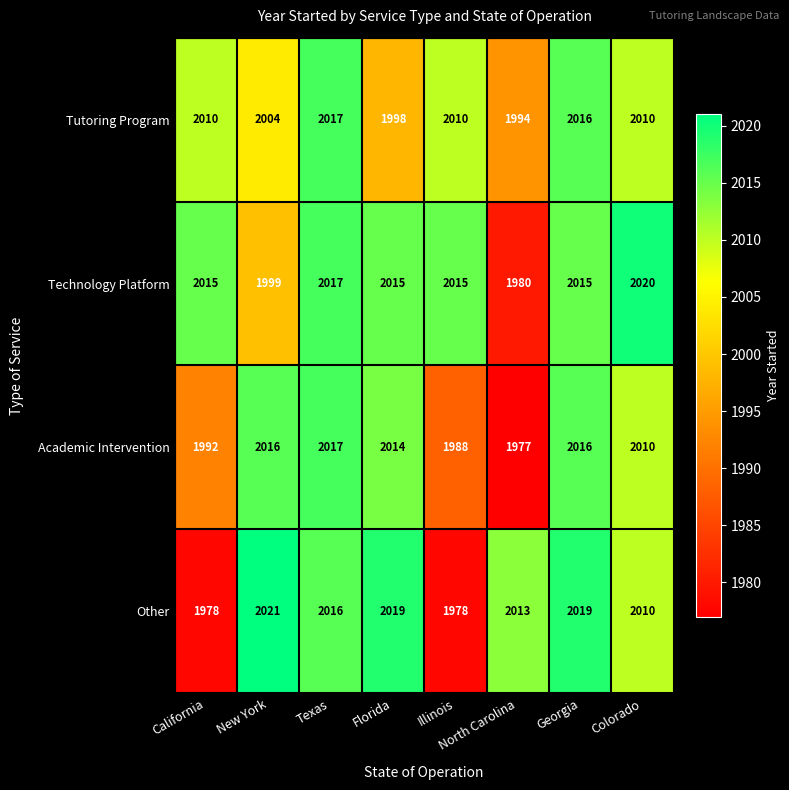

At North Carolina, list the series in order from largest to smallest.

Other, Tutoring Program, Technology Platform, Academic Intervention